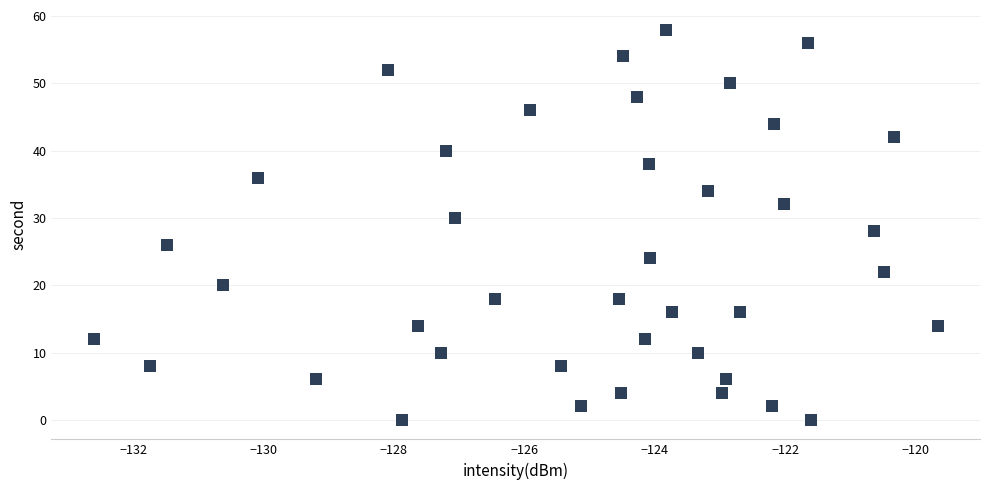

What is the range of Y values (max minus min)?

58